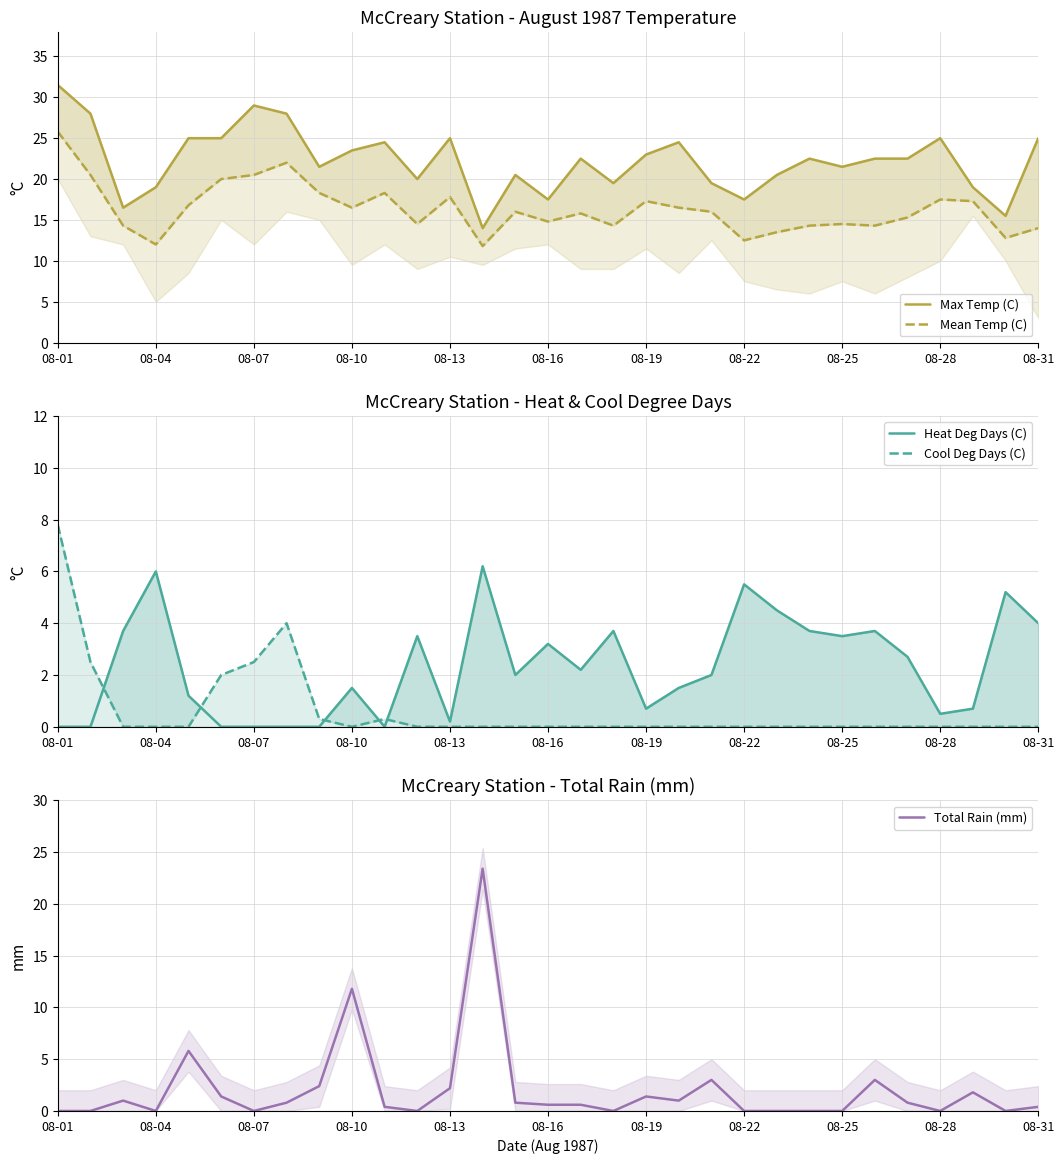

How many lines are shown in the chart?

5